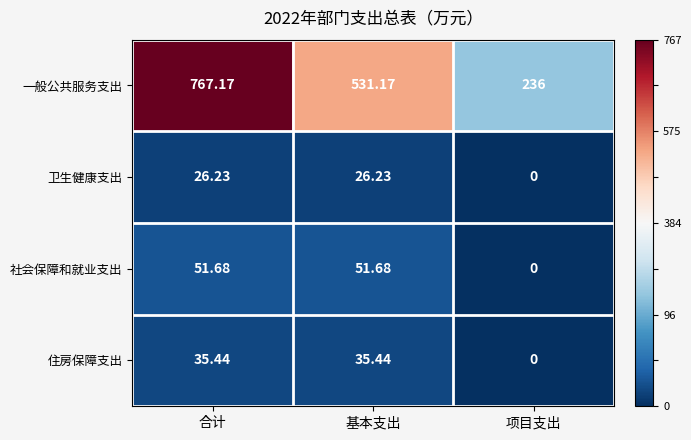

Is the value of 卫生健康支出 at 基本支出 greater than the value of 一般公共服务支出 at 合计?

No